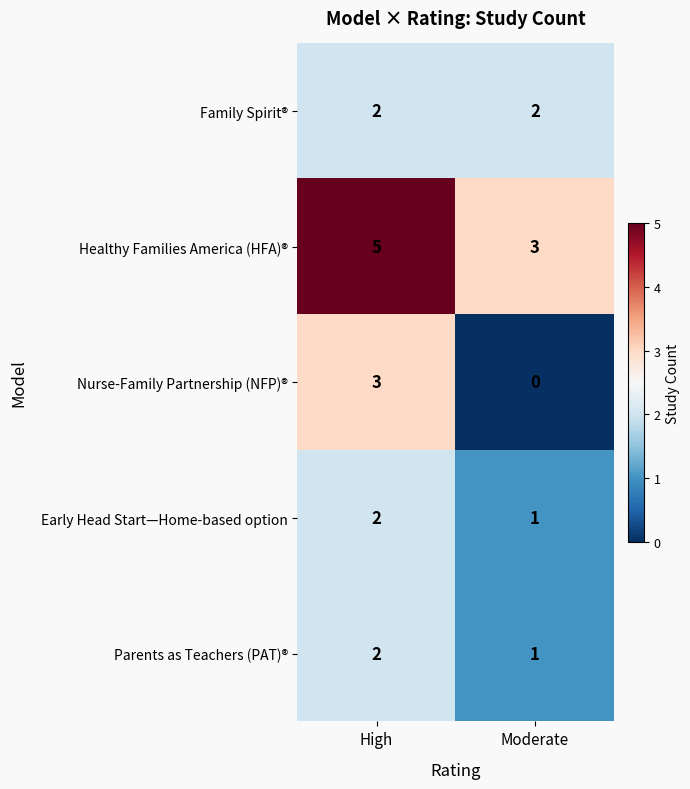

At which category does the chart reach its minimum across all series?

Moderate